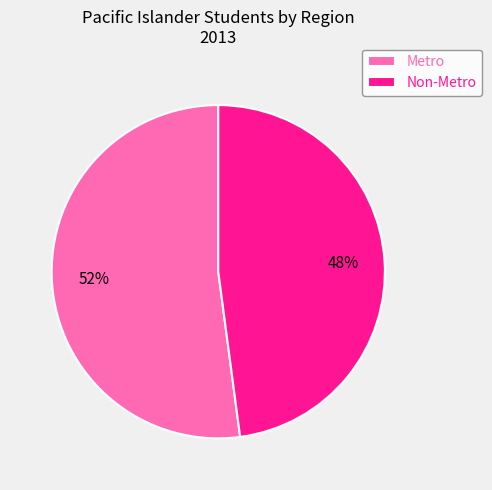

Count the number of slices in the pie.

2